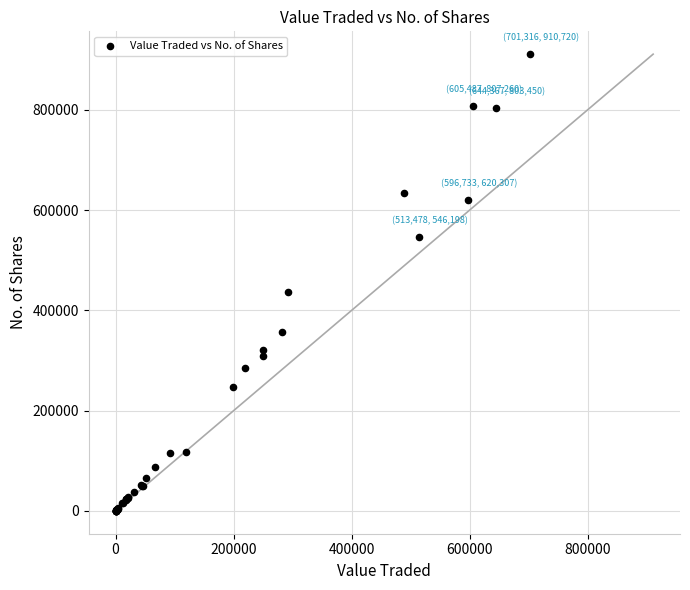

What Y value in the scatter plot is closest to 455424?

436658